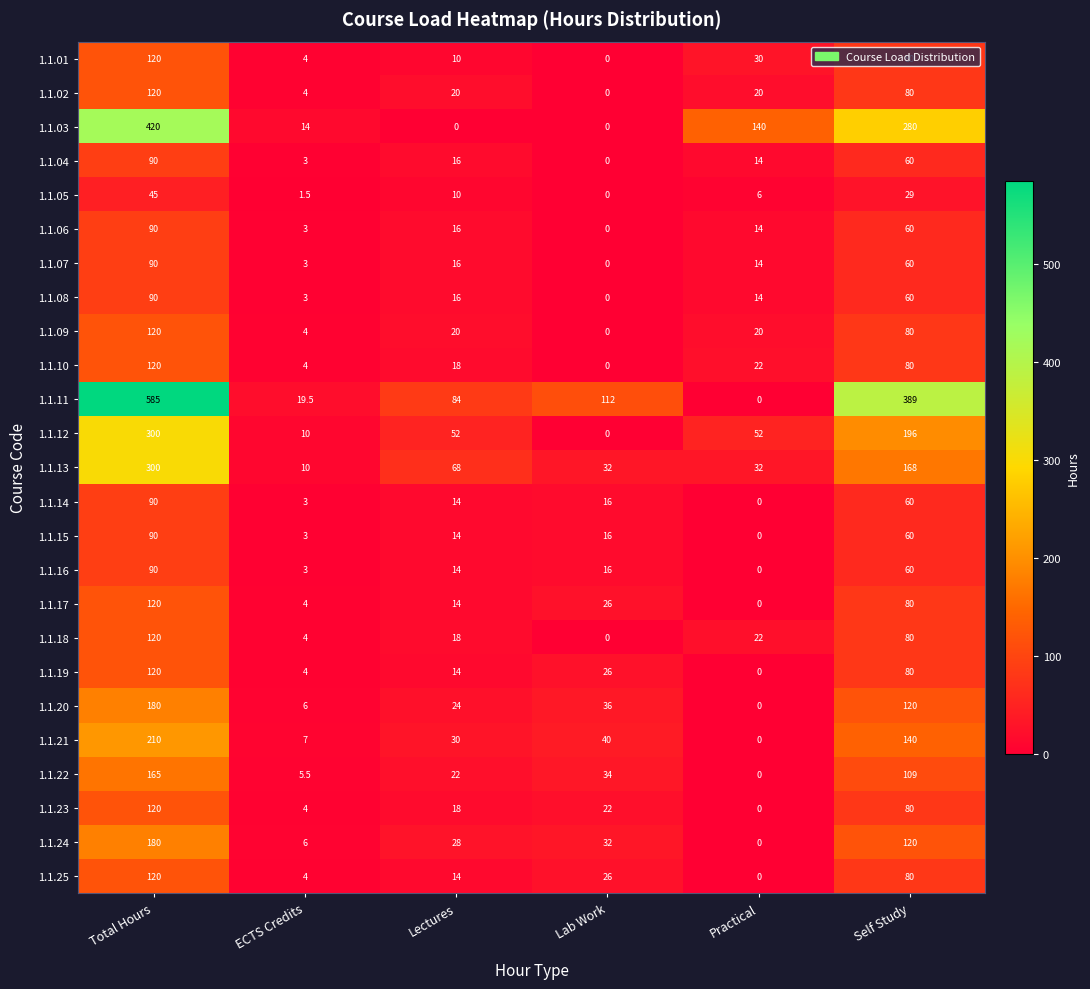

The 1.1.06 series shows 7.0 at Practical. True or false?

False